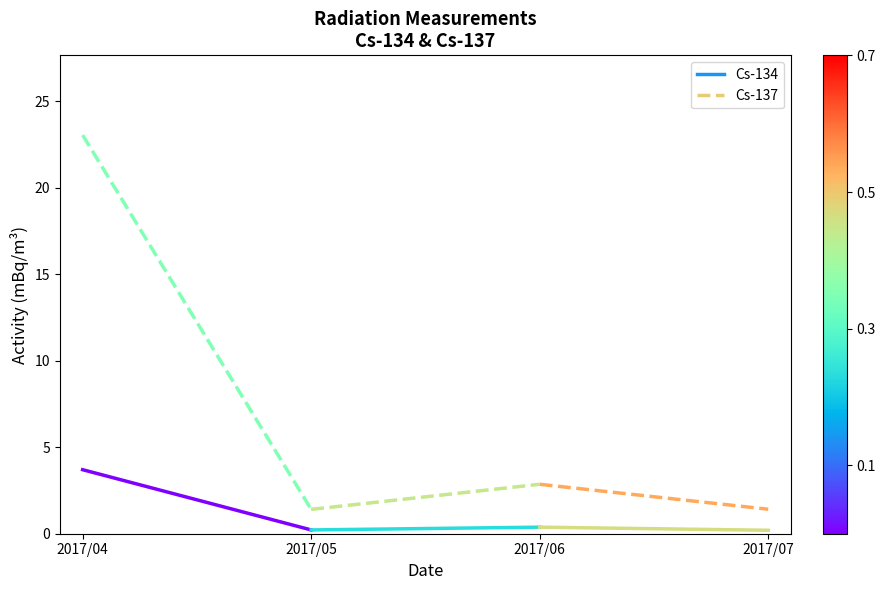

Which series has the largest range (max minus min)?

Cs-137